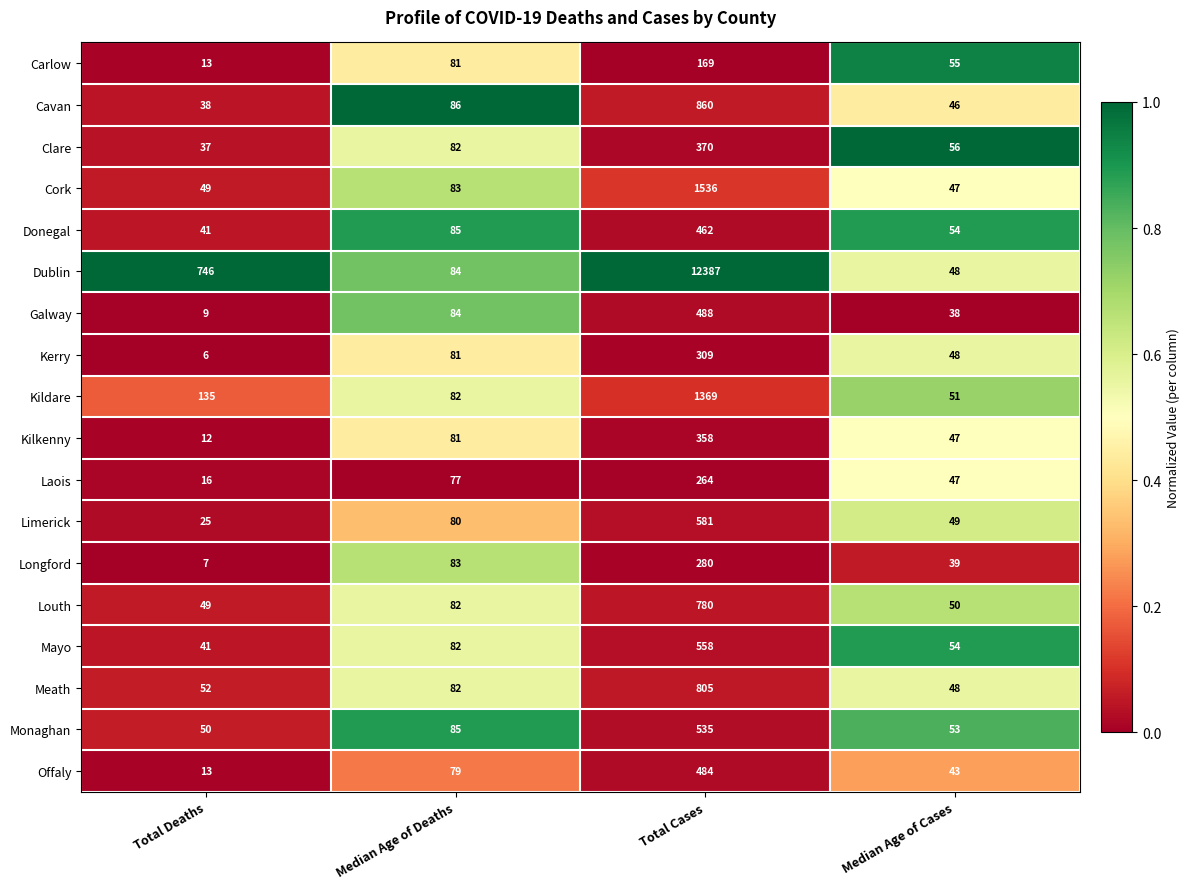

Rank the categories by Donegal value from lowest to highest.

Total Deaths, Median Age of Cases, Median Age of Deaths, Total Cases